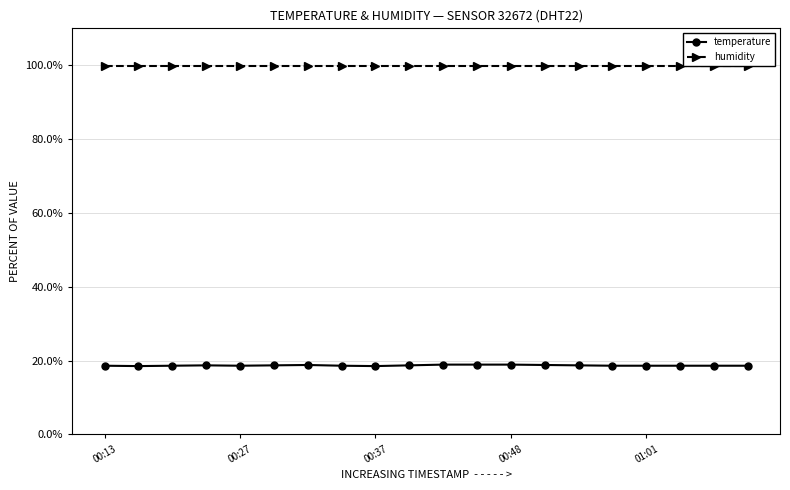

Rank the series by their maximum value, from highest to lowest.

humidity, temperature